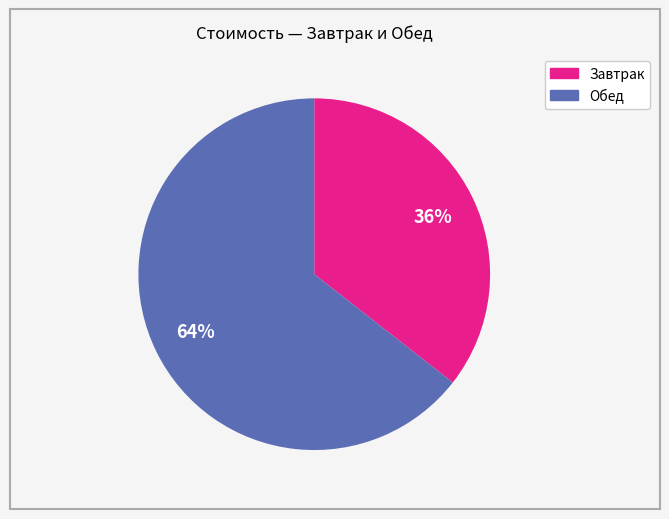

Which has a higher value, Завтрак or Обед?

Обед